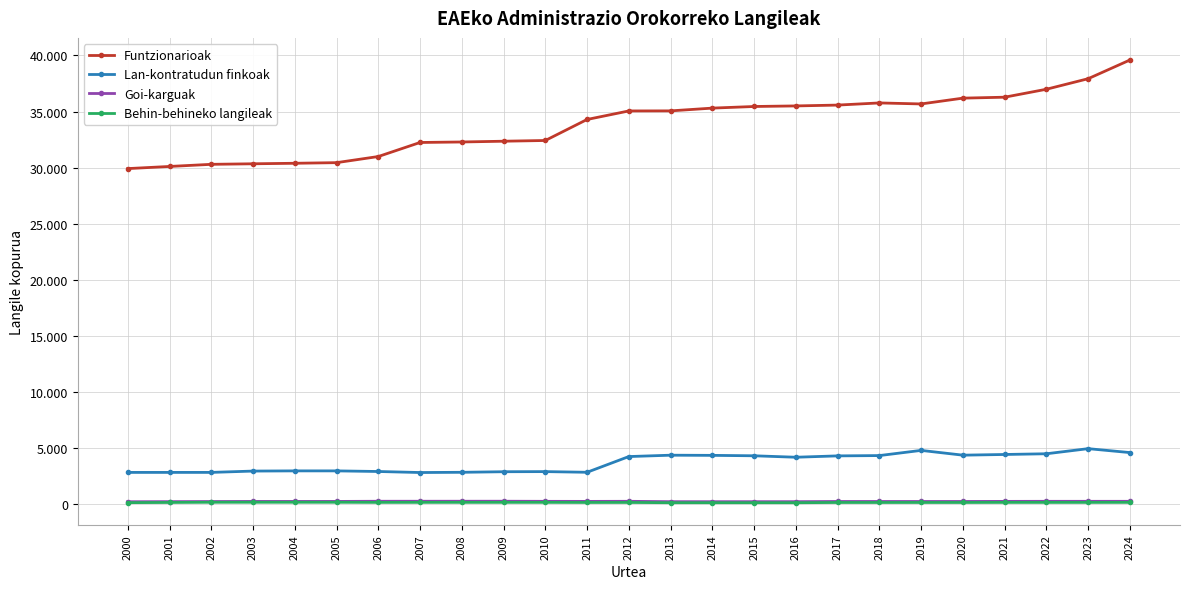

What is the approximate value of Funtzionarioak at 2014?

35303.0